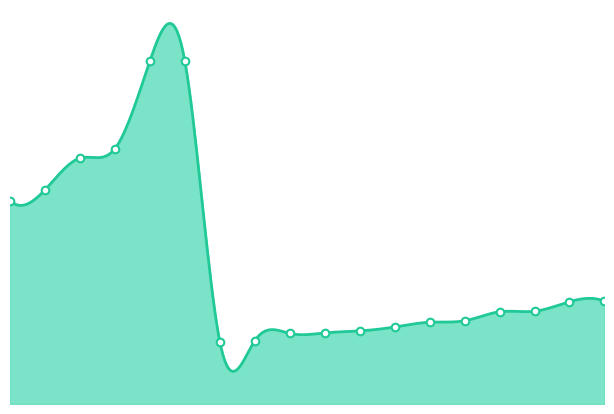

What is the change in value from Веденеева to Омельяненко?

-295.1